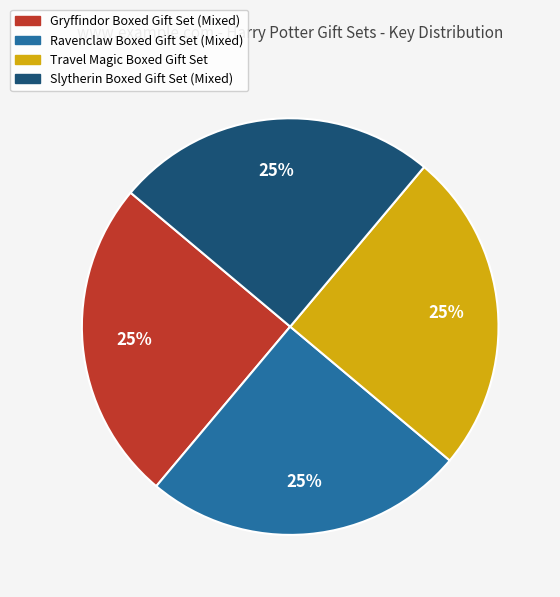

The Travel Magic Boxed Gift Set slice represents 19% of the pie. True or false?

False